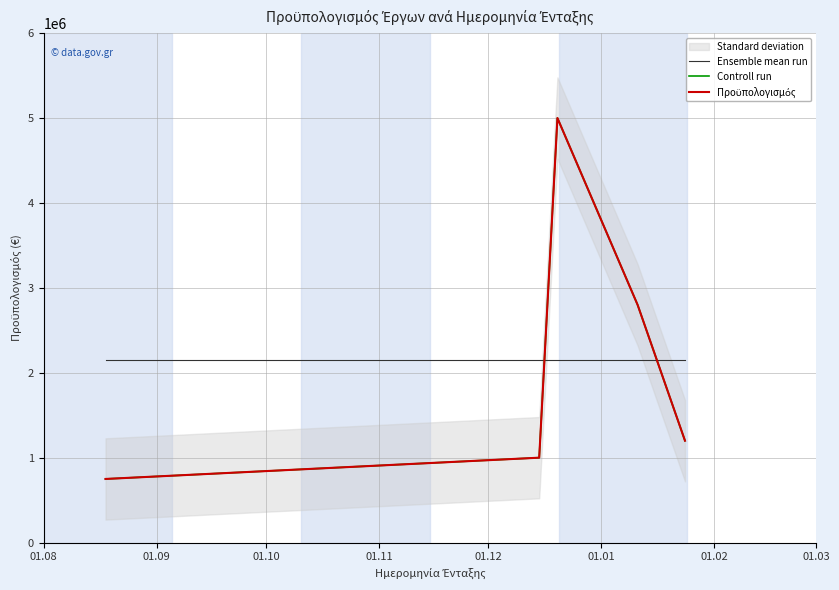

What is the value of the Ensemble mean run point at the 5th from the left?

2149880